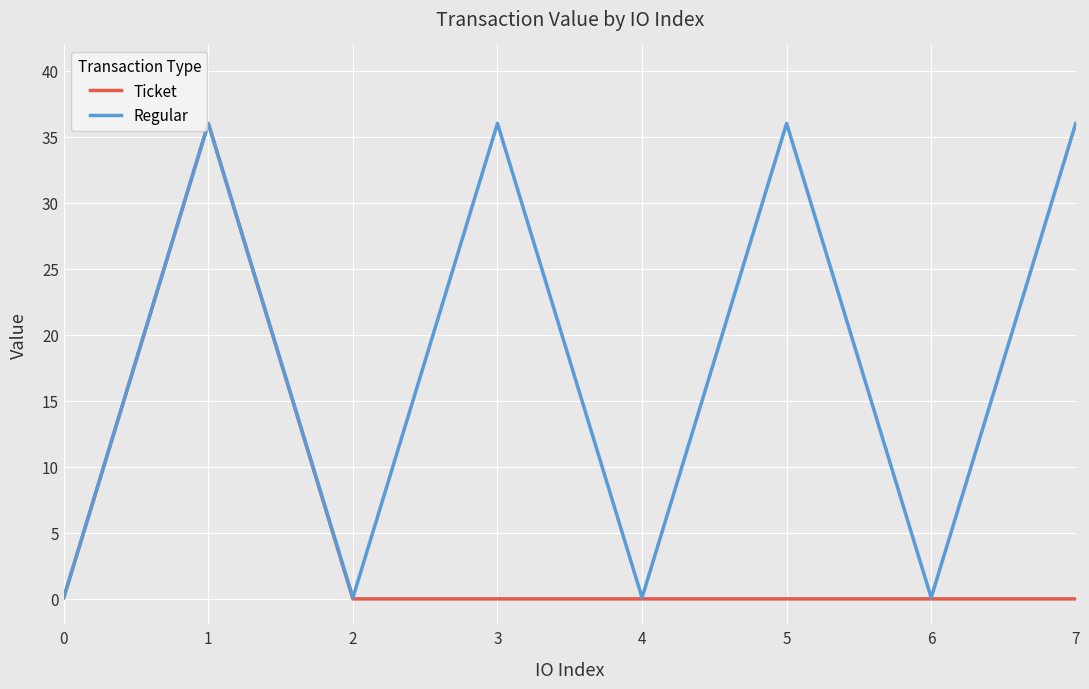

Is the value of Ticket at 5 greater than the value of Regular at 2?

No